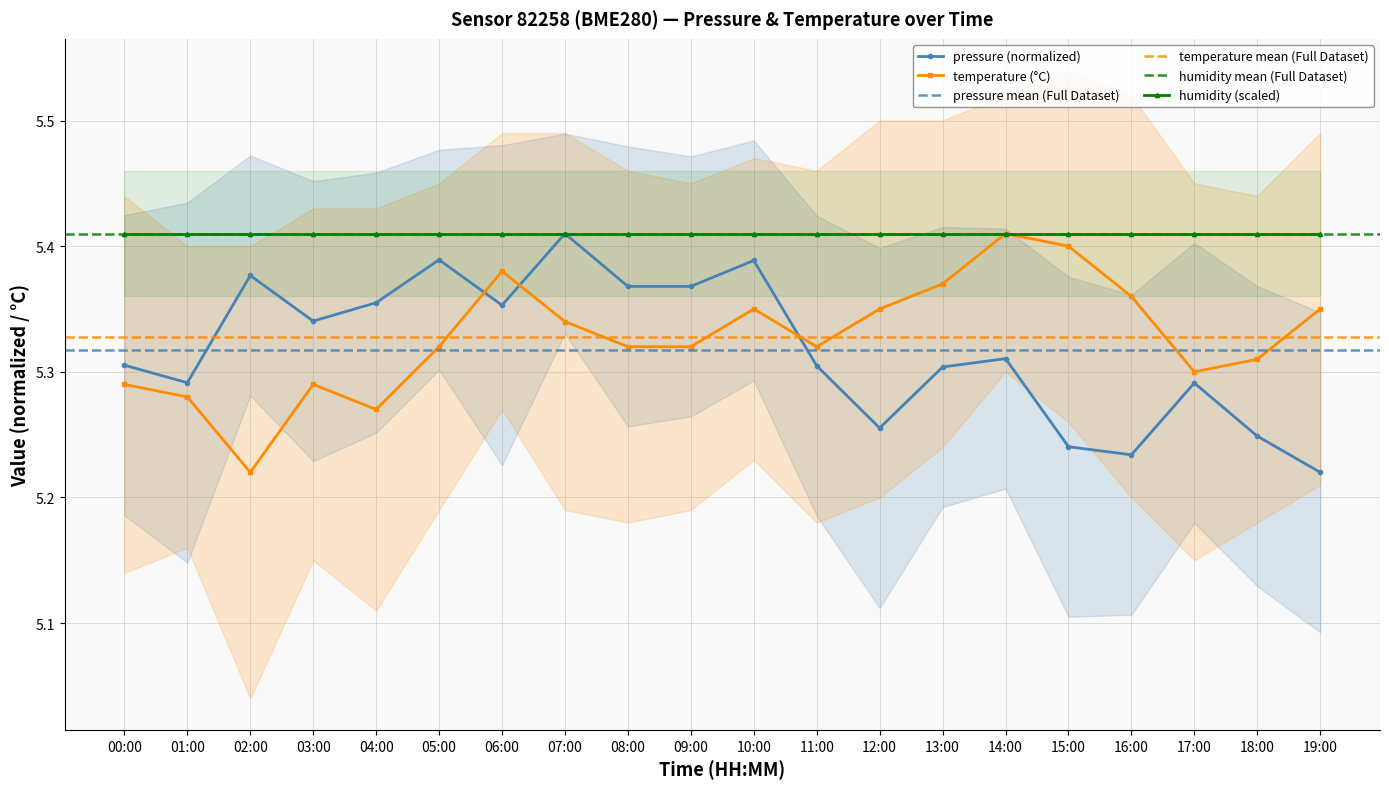

At how many categories does at least one series exceed 5?

20